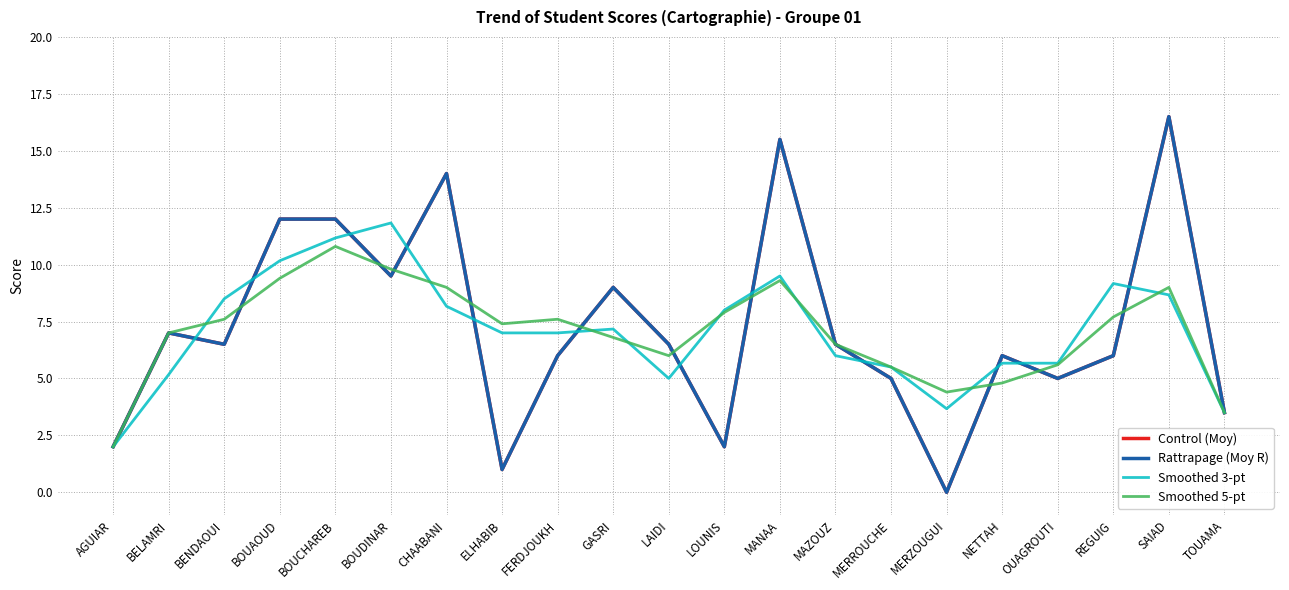

Is this an area chart (filled region under the line)?

No